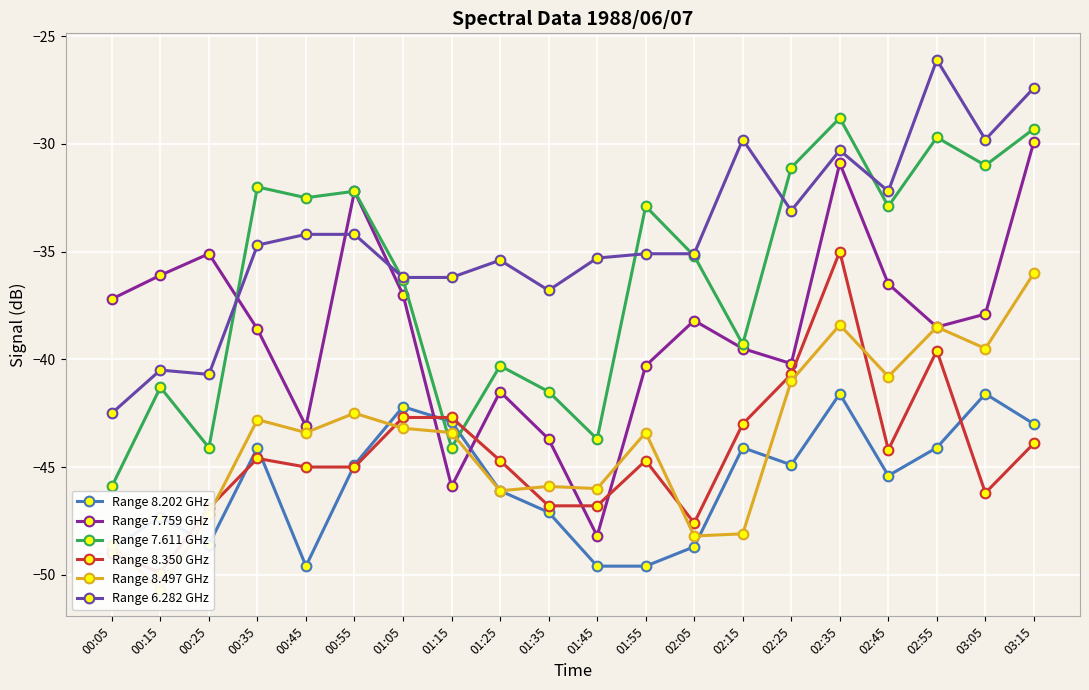

At 00:55, list the series in order from smallest to largest.

Range 8.350 GHz, Range 8.202 GHz, Range 8.497 GHz, Range 6.282 GHz, Range 7.759 GHz, Range 7.611 GHz